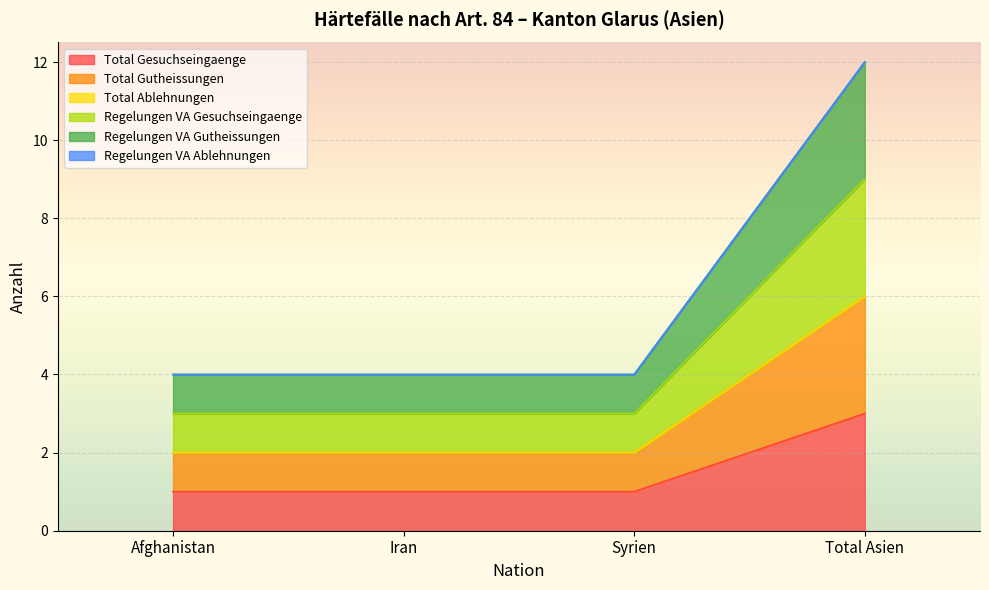

Which category has the highest value in the Total Gutheissungen series?

Total Asien